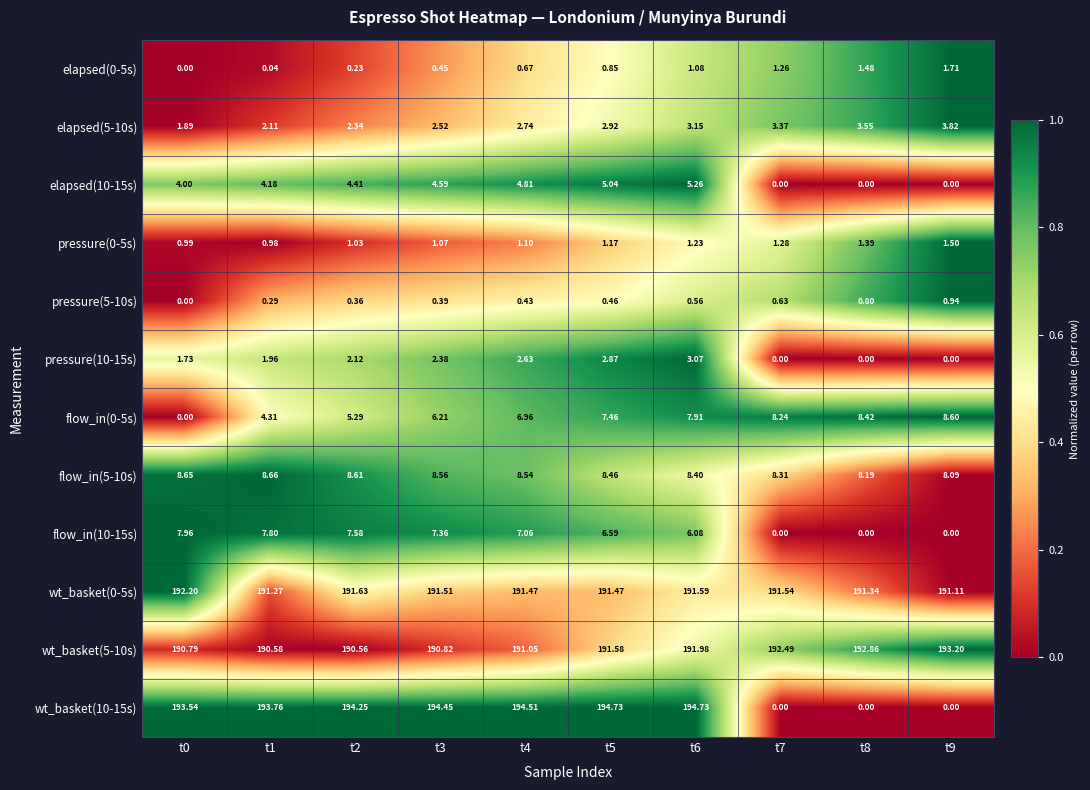

Which series has the widest spread of values?

wt_basket(10-15s)